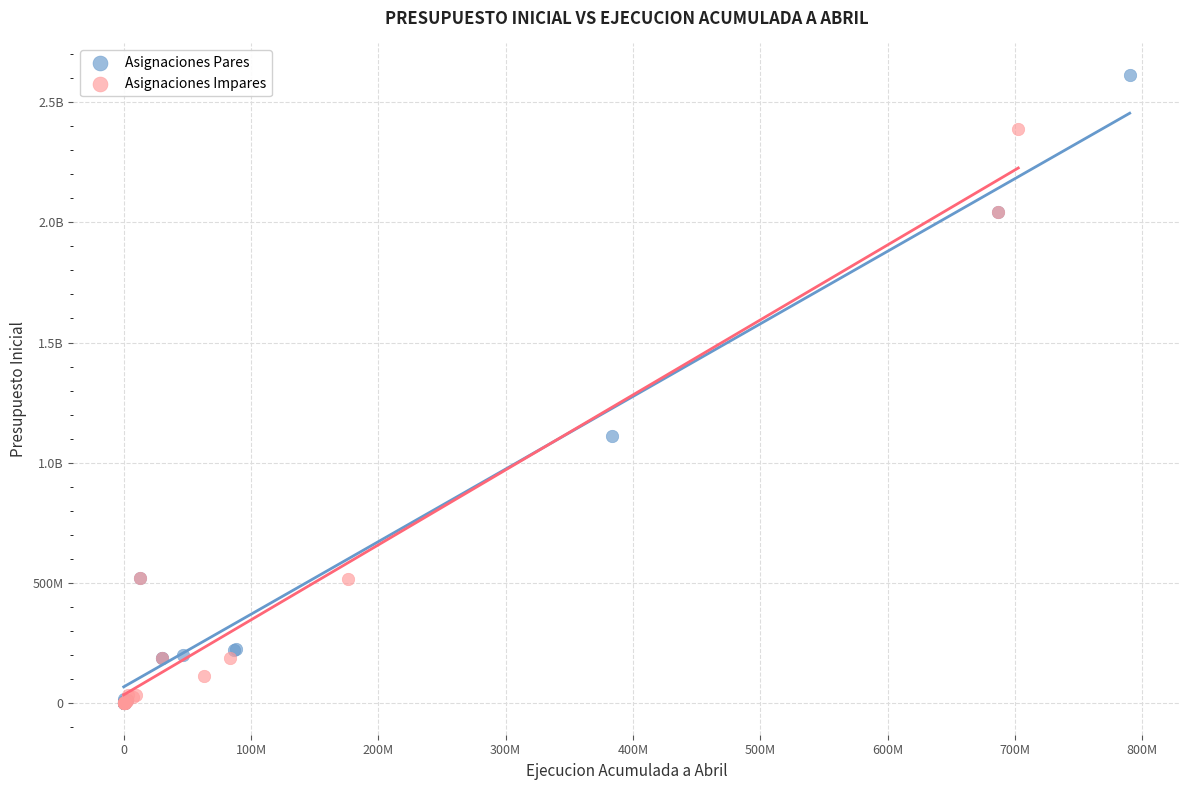

What are all the series names shown in the legend?

Asignaciones Pares, Asignaciones Impares